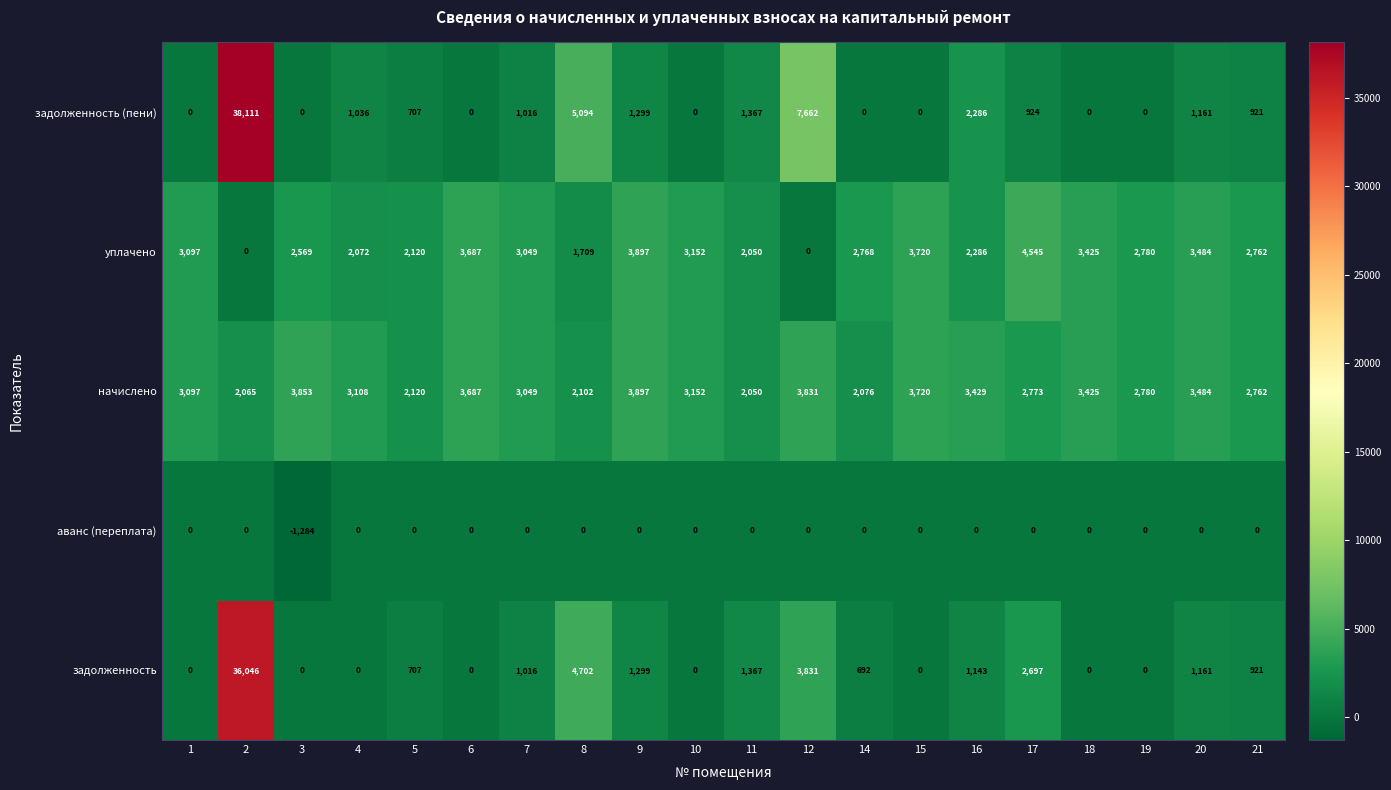

What is the greatest value displayed?

38111